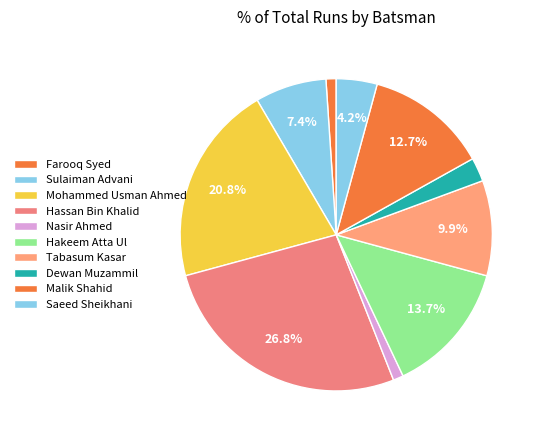

To the nearest percent, what is the difference between the Sulaiman Advani and Mohammed Usman Ahmed slice percentages?

13%